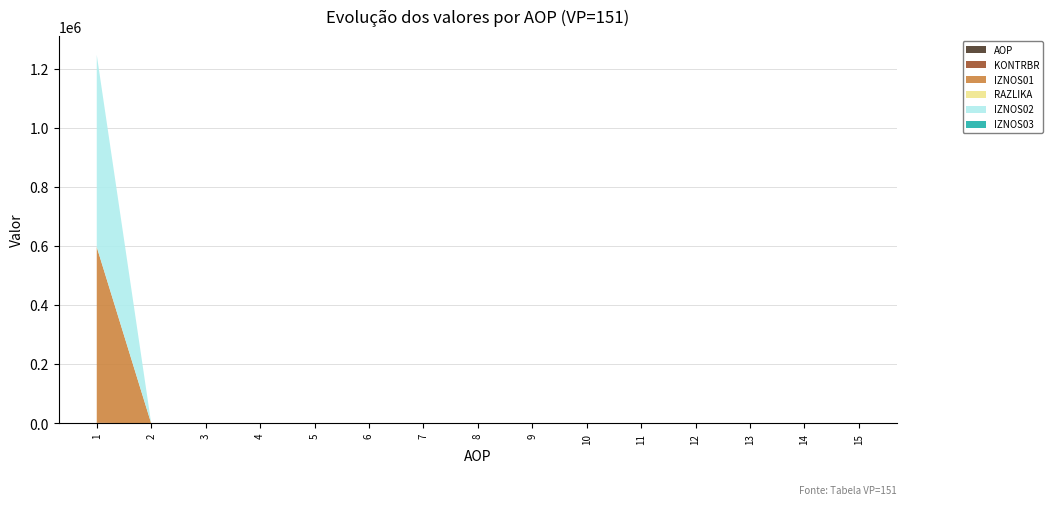

Reading left to right, extract all data points from this chart.

AOP: 1=1.0	2=2.0	3=3.0	4=4.0	5=5.0	6=6.0	7=7.0	8=8.0	9=9.0	10=10.0	11=11.0	12=12.0	13=13.0	14=14.0	15=15.0
KONTRBR: 1=1896.3	2=0.0	3=0.0	4=0.0	5=0.0	6=0.0	7=0.0	8=0.0	9=0.0	10=0.0	11=0.0	12=0.0	13=0.0	14=0.0	15=0.0
IZNOS01: 1=595108.7	2=0.0	3=0.0	4=0.0	5=0.0	6=0.0	7=0.0	8=0.0	9=0.0	10=0.0	11=0.0	12=0.0	13=0.0	14=0.0	15=0.0
RAZLIKA: 1=0.6	2=0.0	3=0.0	4=0.0	5=0.0	6=0.0	7=0.0	8=0.0	9=0.0	10=0.0	11=0.0	12=0.0	13=0.0	14=0.0	15=0.0
IZNOS02: 1=650580.2	2=0.0	3=0.0	4=0.0	5=0.0	6=0.0	7=0.0	8=0.0	9=0.0	10=0.0	11=0.0	12=0.0	13=0.0	14=0.0	15=0.0
IZNOS03: 1=0.0	2=0.0	3=0.0	4=0.0	5=0.0	6=0.0	7=0.0	8=0.0	9=0.0	10=0.0	11=0.0	12=0.0	13=0.0	14=0.0	15=0.0